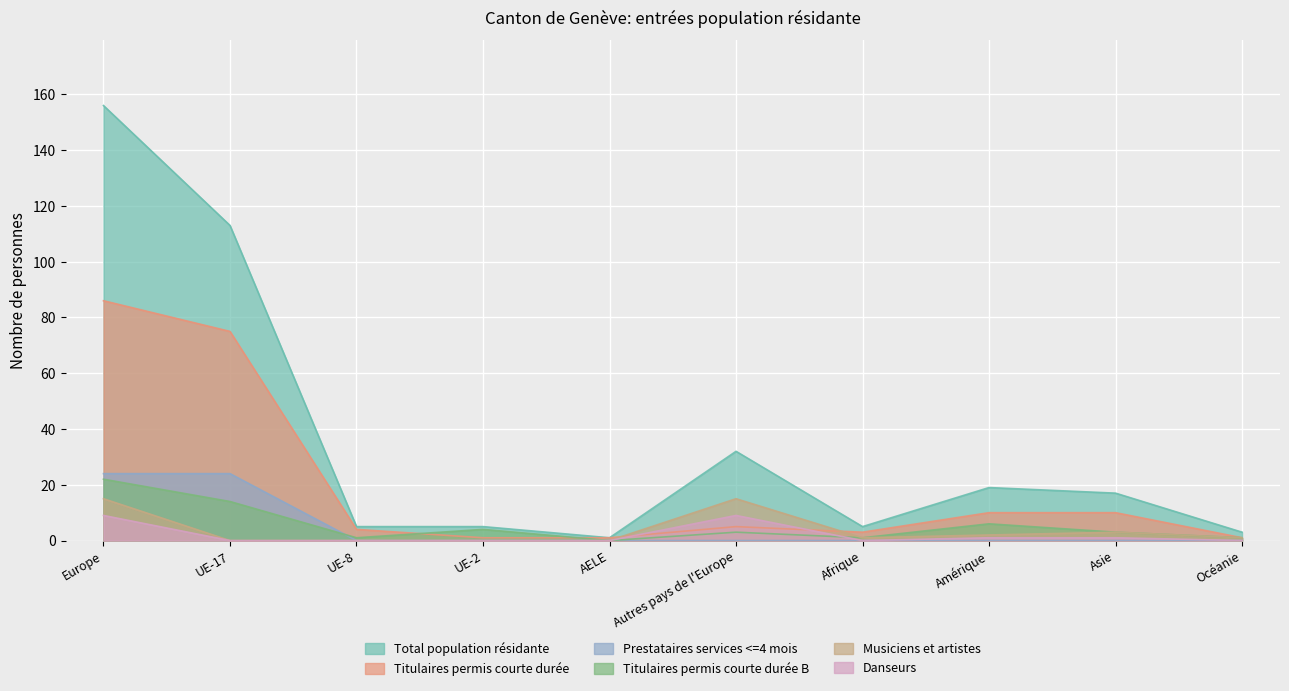

What is the difference between the Danseurs values at UE-2 and Europe?

9